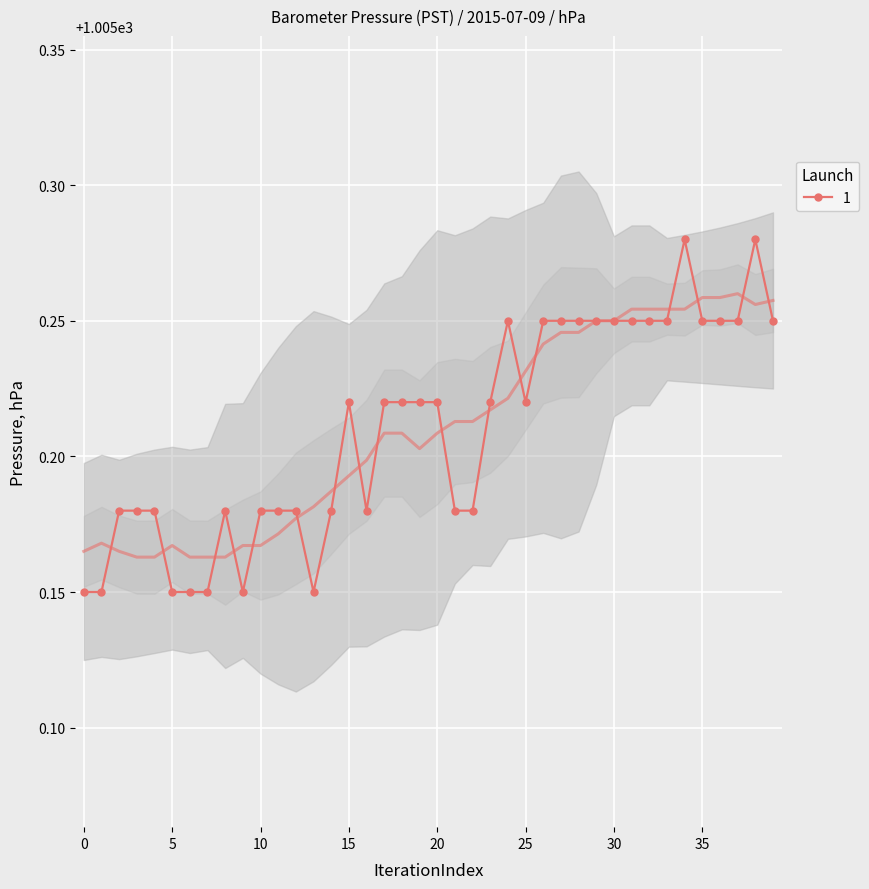

What is the value of the 11th point from the left?

1005.2